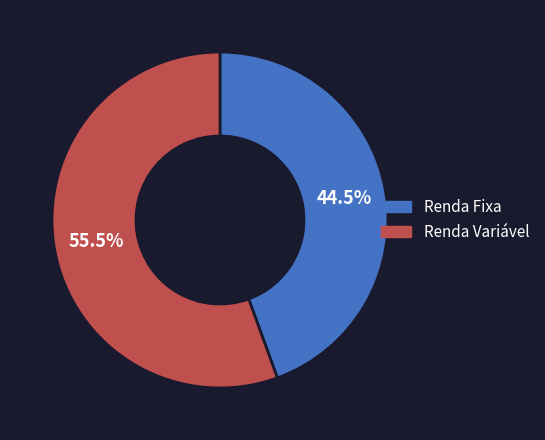

What is the total percentage of Renda Variável and Renda Fixa?

100.0%